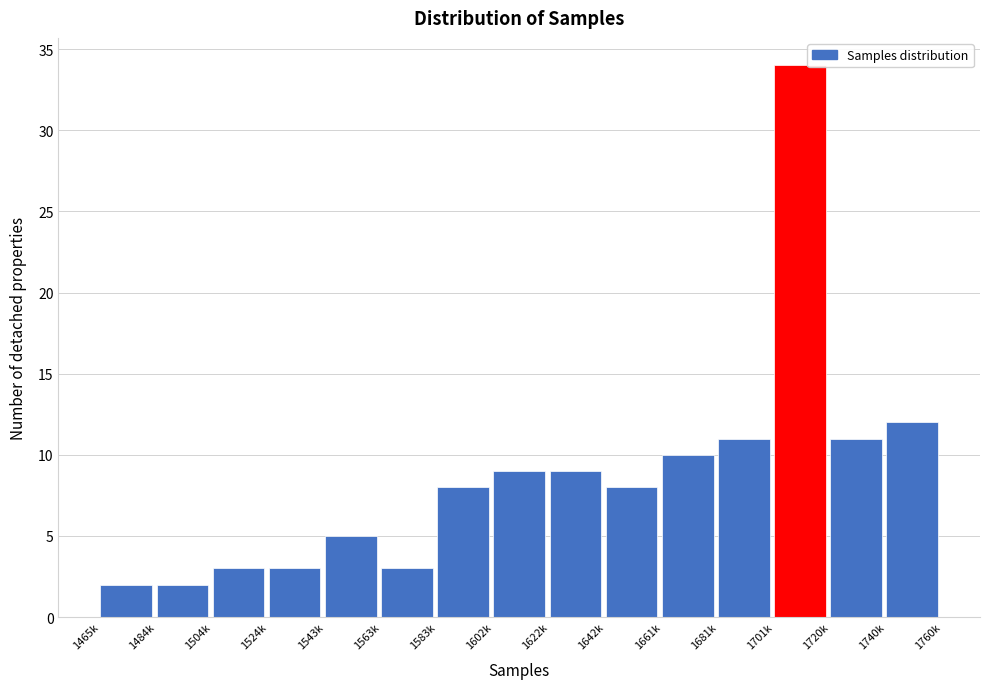

Reading left to right, what are all the values shown in this chart?

1465k=2	1484k=2	1504k=3	1524k=3	1543k=5	1563k=3	1583k=8	1602k=9	1622k=9	1642k=8	1661k=10	1681k=11	1701k=34	1720k=11	1740k=12